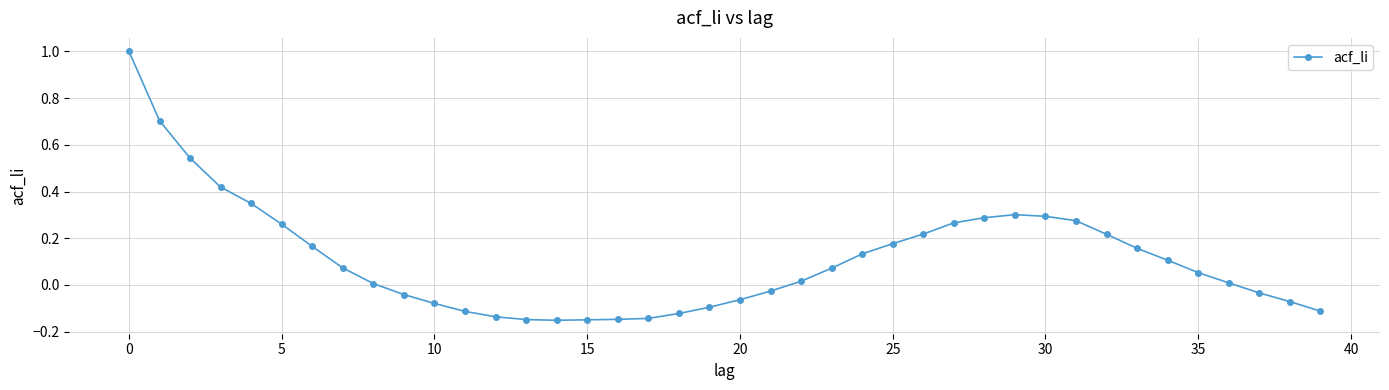

True or false: the data has more than 0 interior local peaks.

True